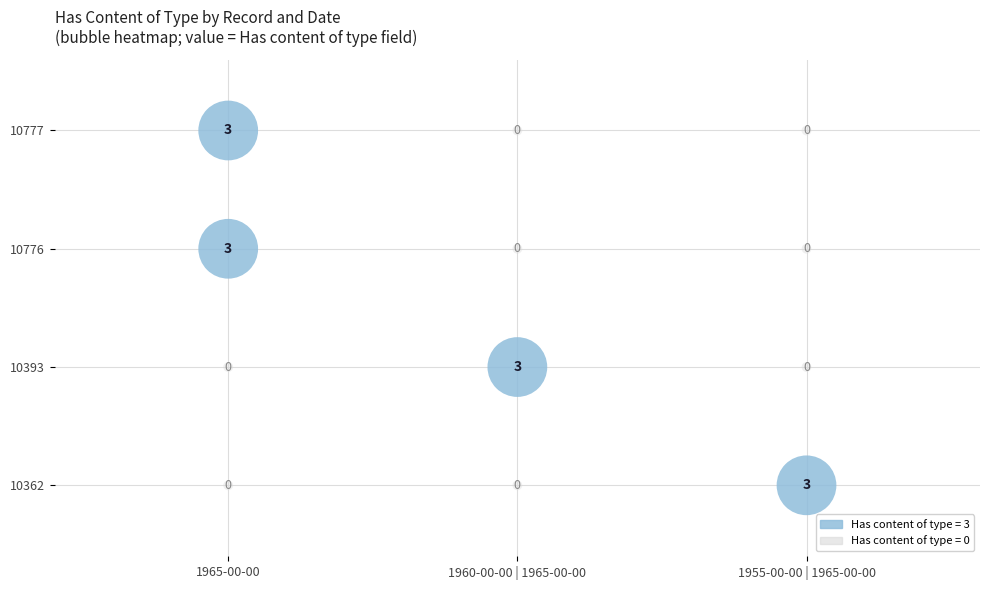

At which category is the sum across all series the highest?

1965-00-00